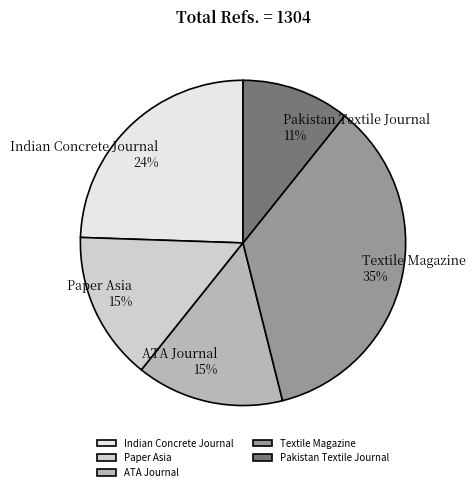

Which has a higher value, Indian Concrete Journal or ATA Journal?

Indian Concrete Journal